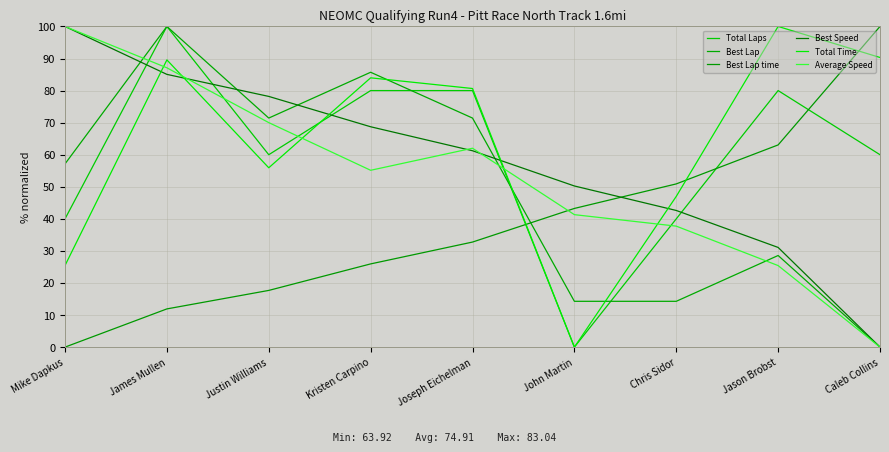

What is the difference between the Best Lap values at Joseph Eichelman and Jason Brobst?

42.9